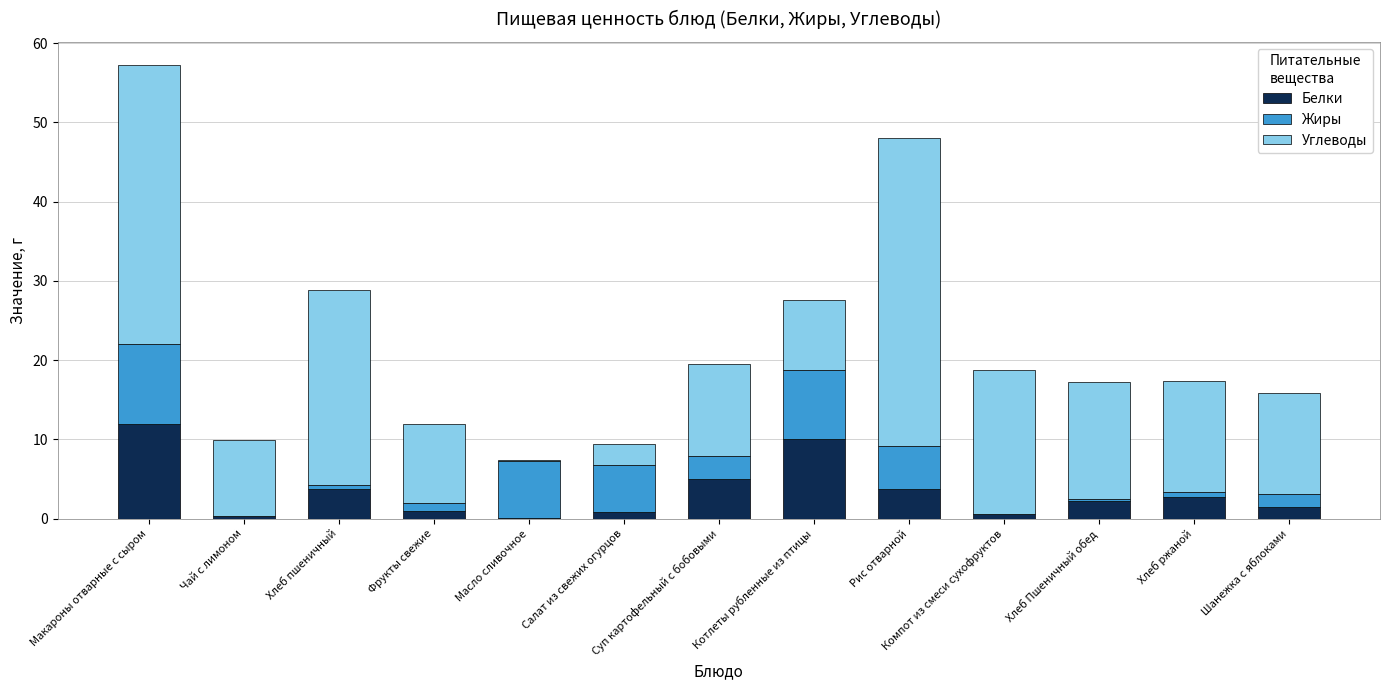

Is it true that Белки equals 3.8 at Рис отварной?

True